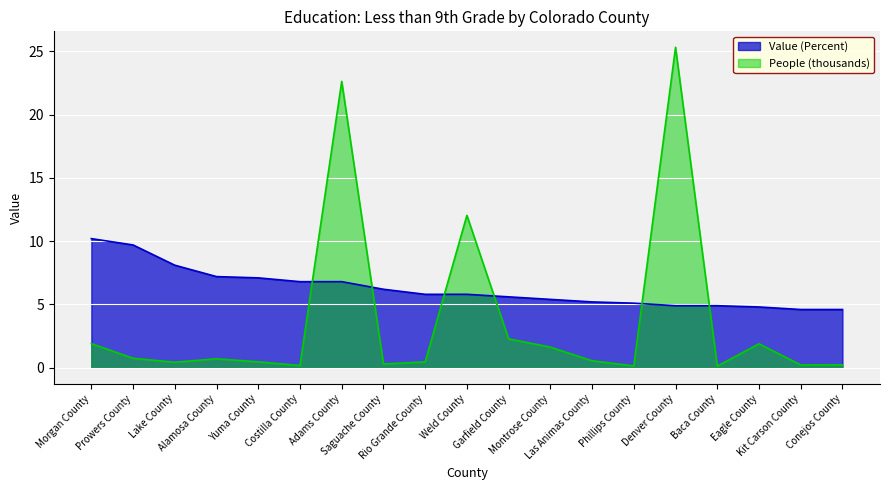

Which series ends up on top after the final intersection of Value (Percent) and People (thousands)?

Value (Percent)